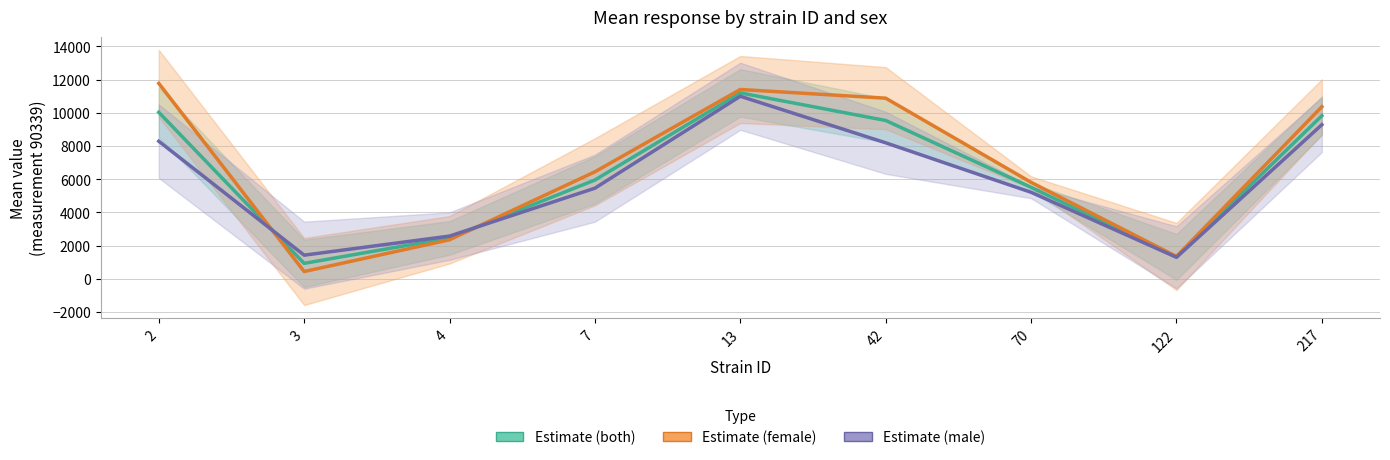

What is the difference between the maximum and second lowest values in the Estimate (female) series?

10422.6